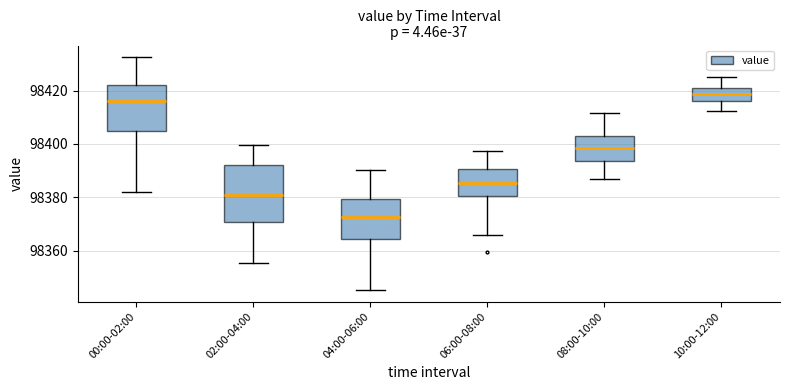

Which box is the tallest, from its lower edge to its upper edge?

02:00-04:00